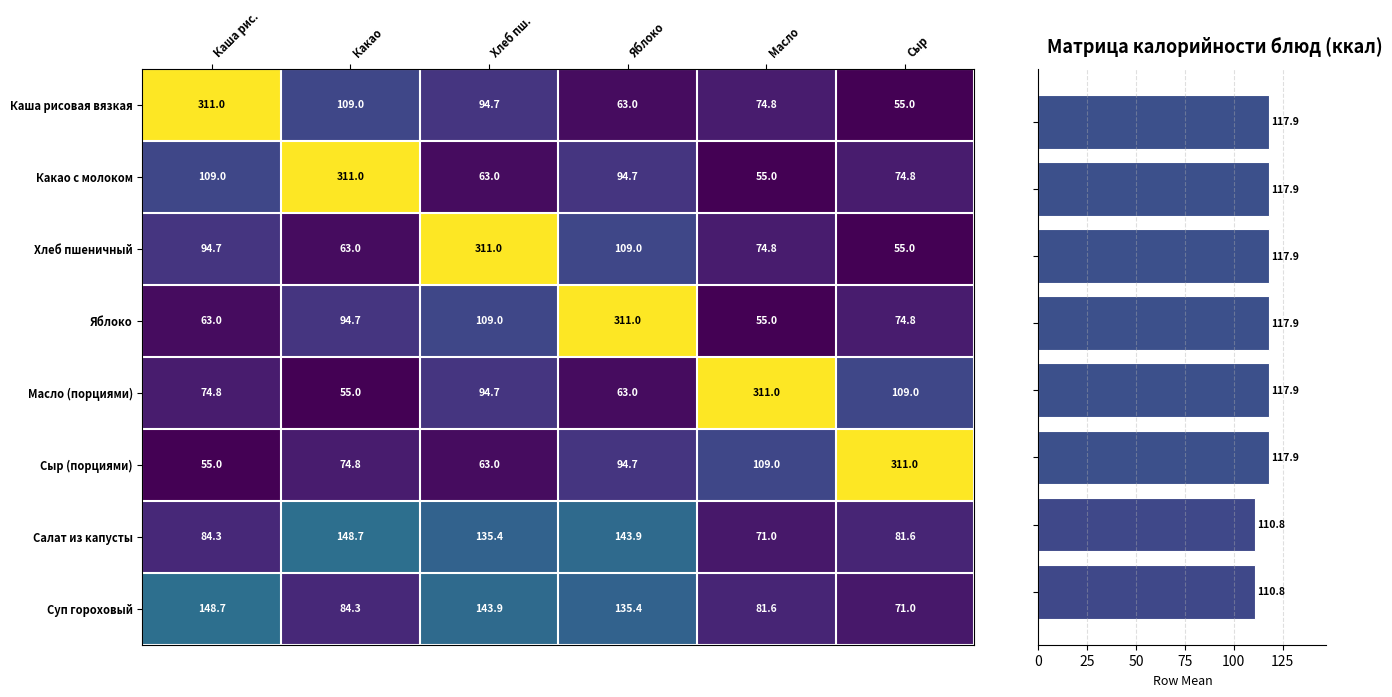

What is the sum of all Сыр (порциями) values?

707.5